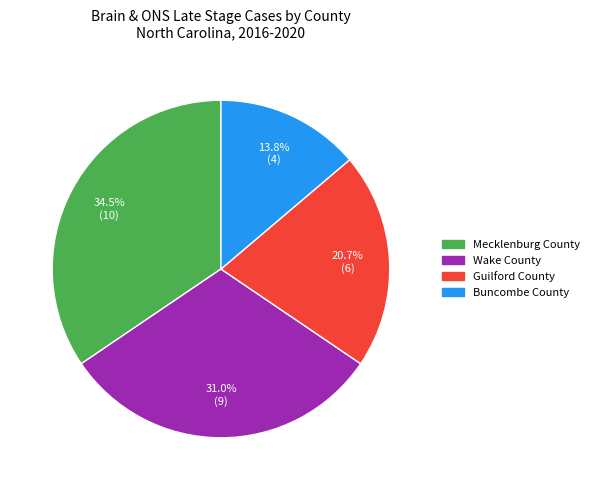

To the nearest percent, what is the average slice percentage?

25%